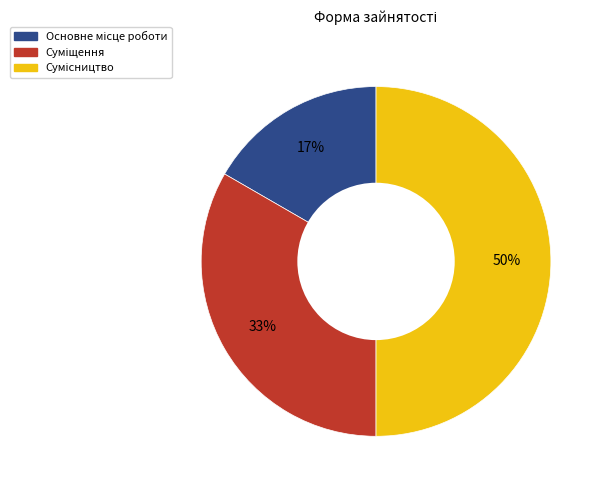

To the nearest percent, what is the difference between the largest and smallest slice percentages?

33%